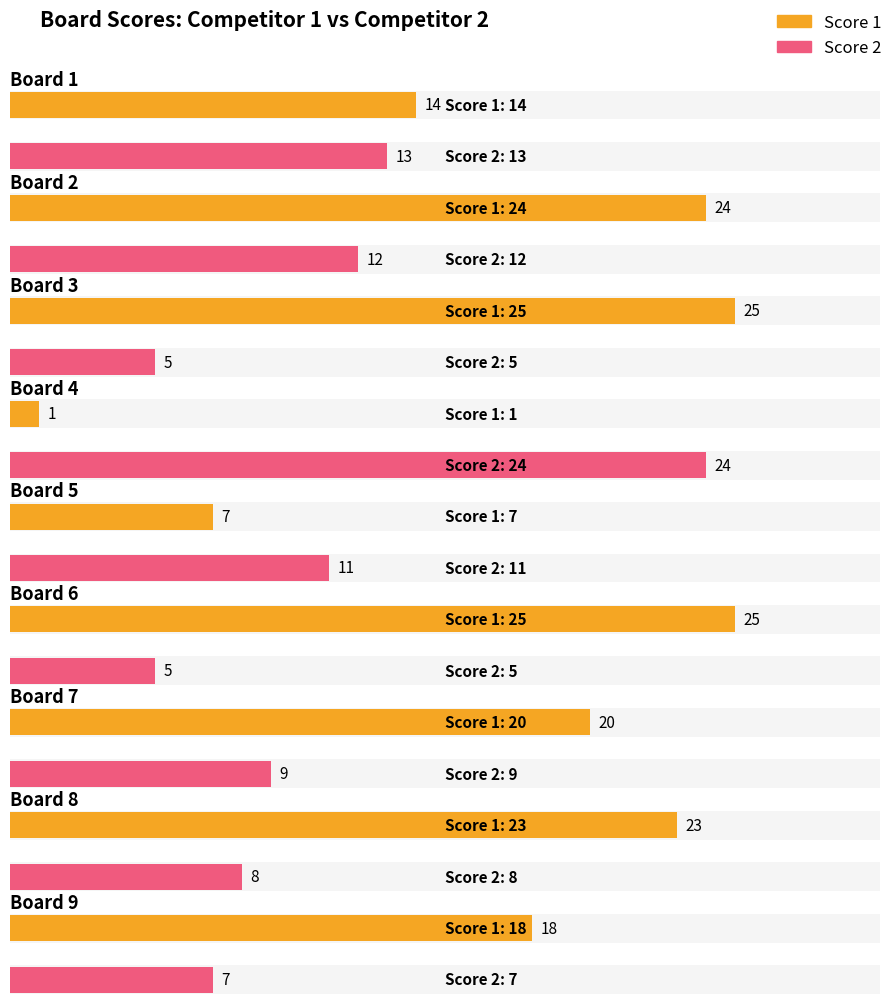

What is the maximum value shown in the chart?

25